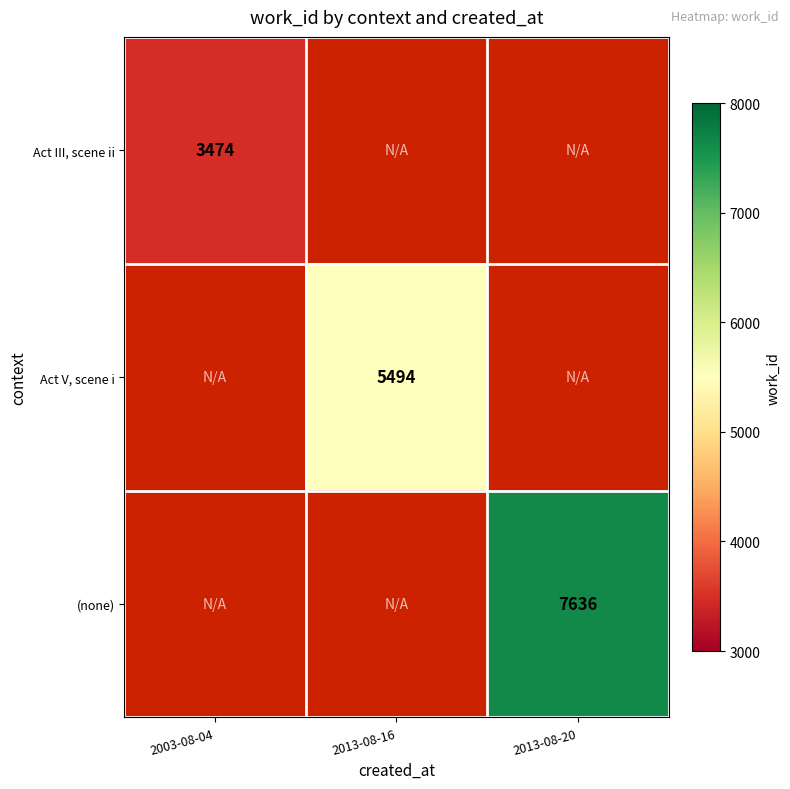

Is it true that (none) equals 7636 at 2013-08-20?

True